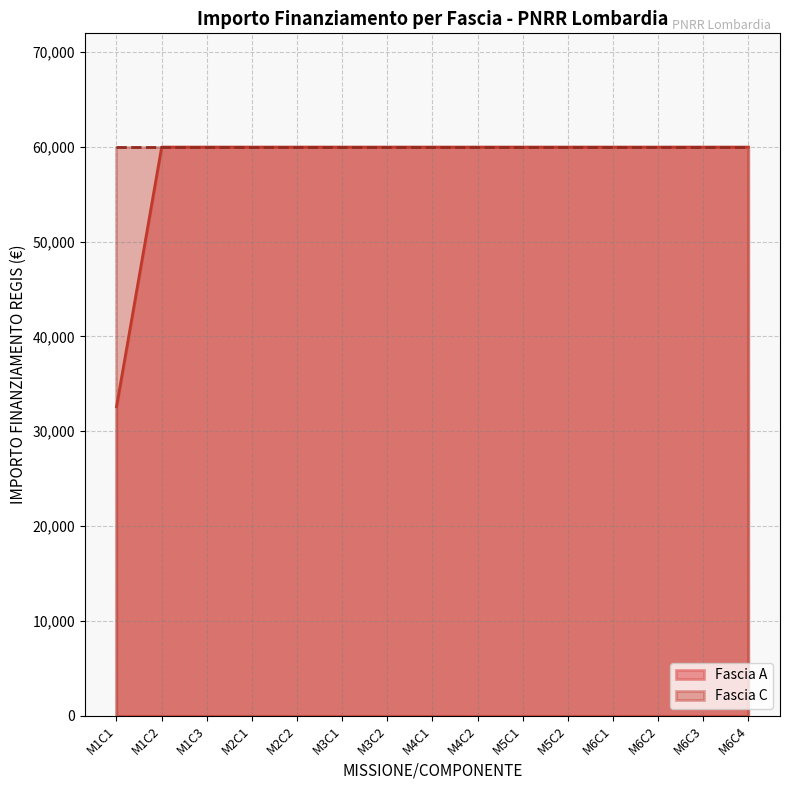

The value of Fascia C at M6C1 is 83261. True or false?

False